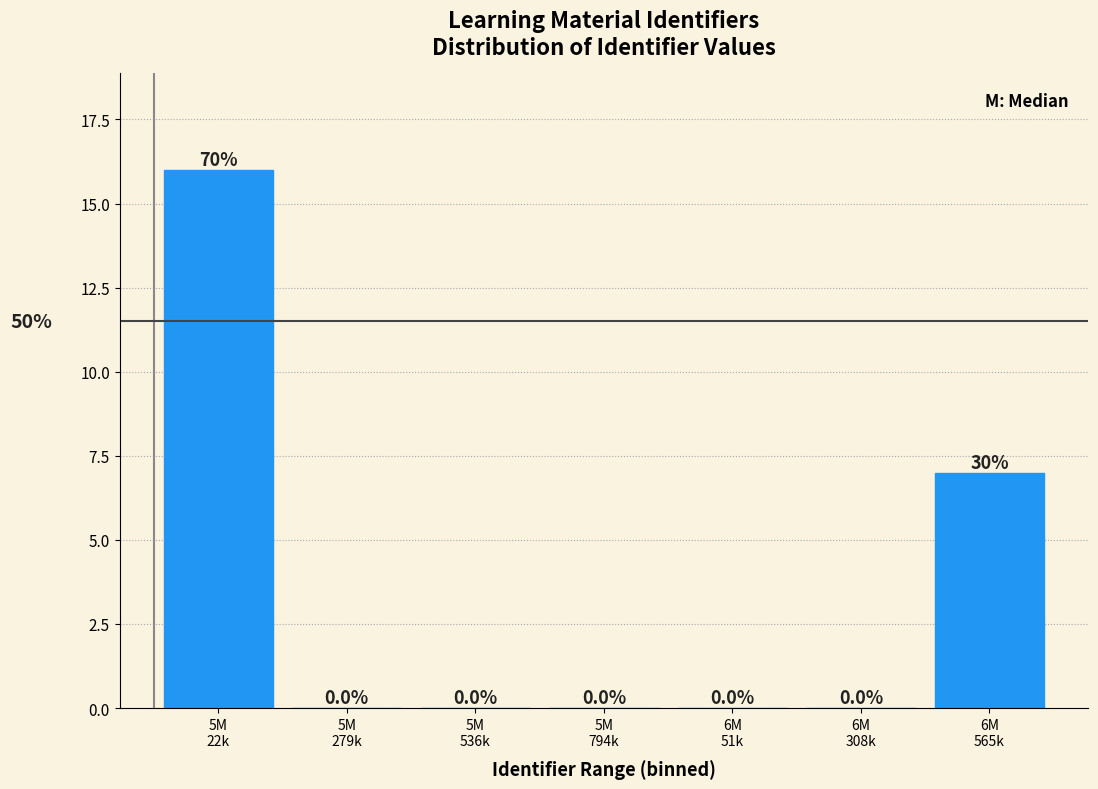

How many values are between 0 and 7?

6